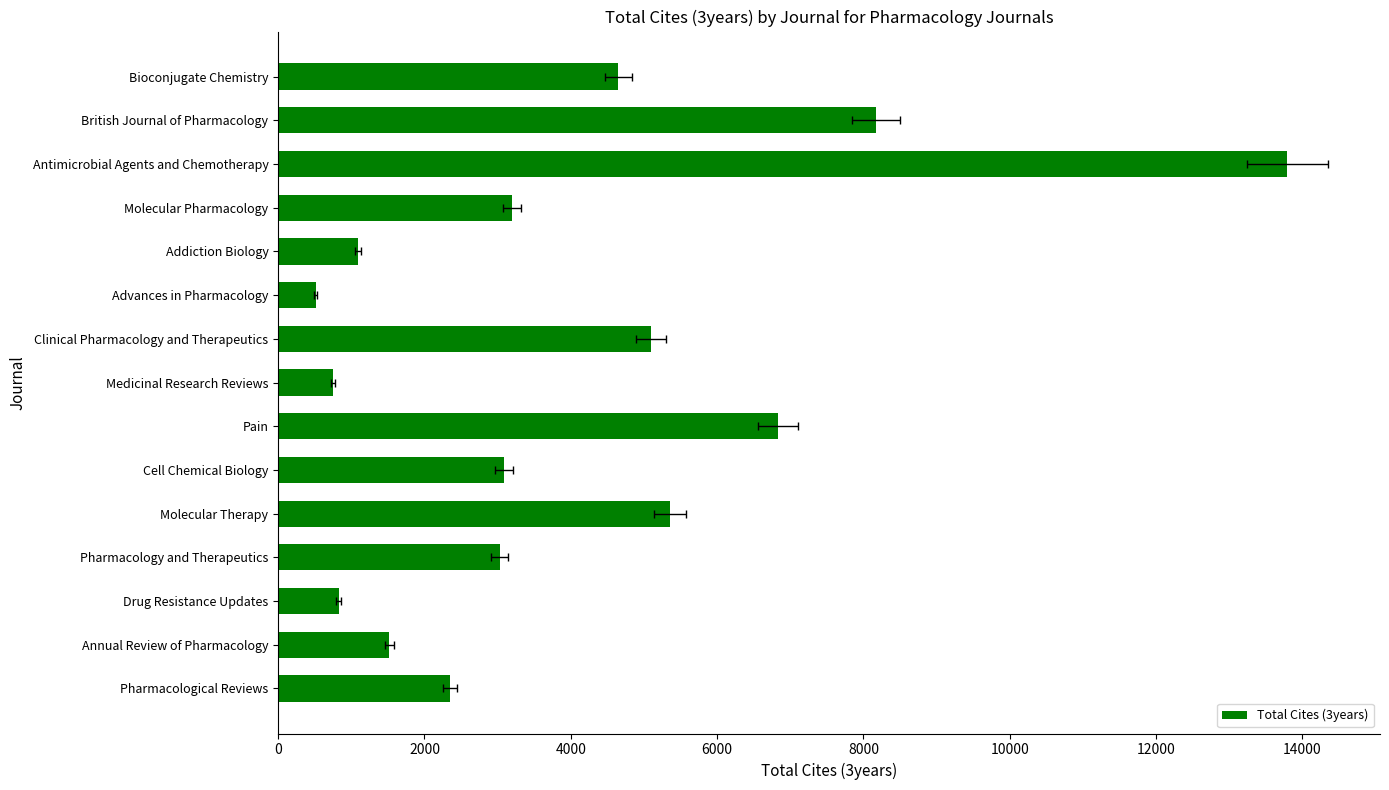

Is it true that the value at Bioconjugate Chemistry is 7095?

False